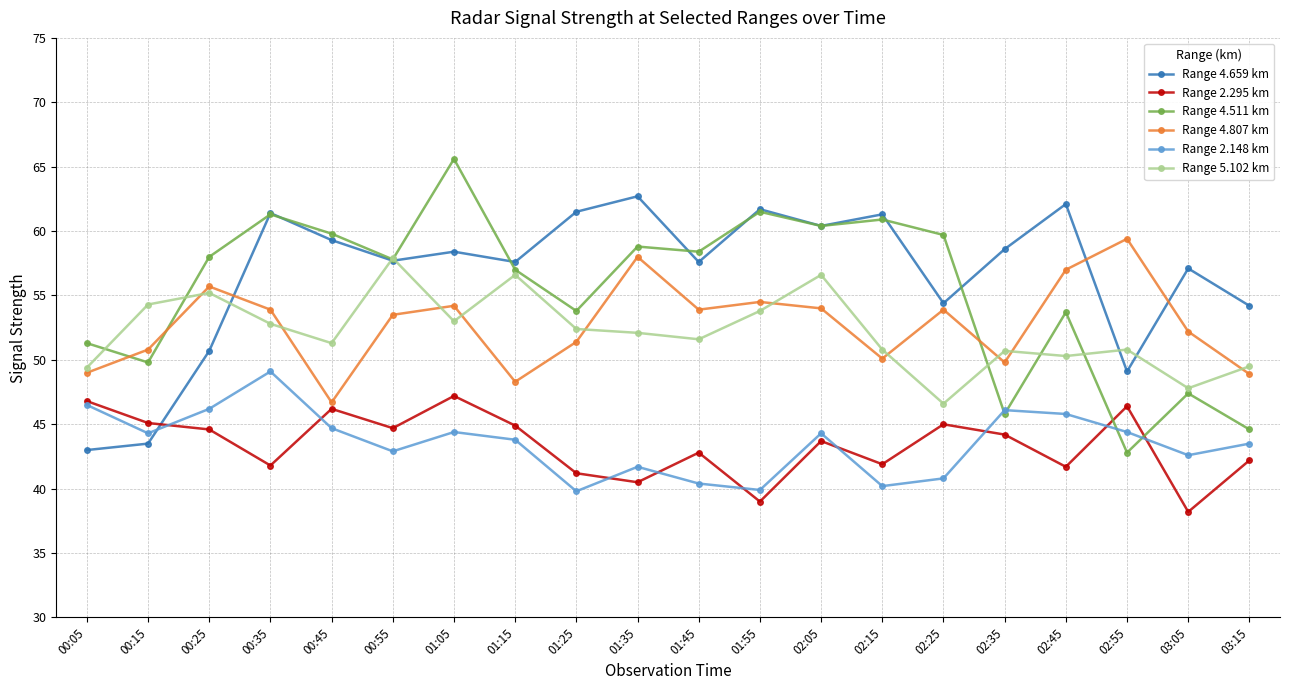

What is the label of the 14th point from the left?

02:15